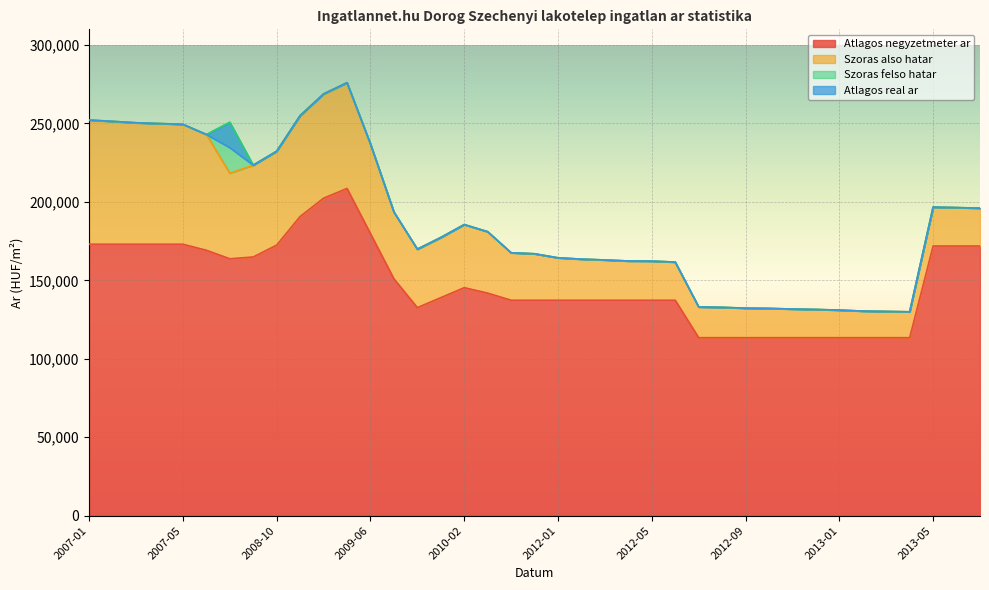

Which series has the widest spread of values?

Szoras also hatar